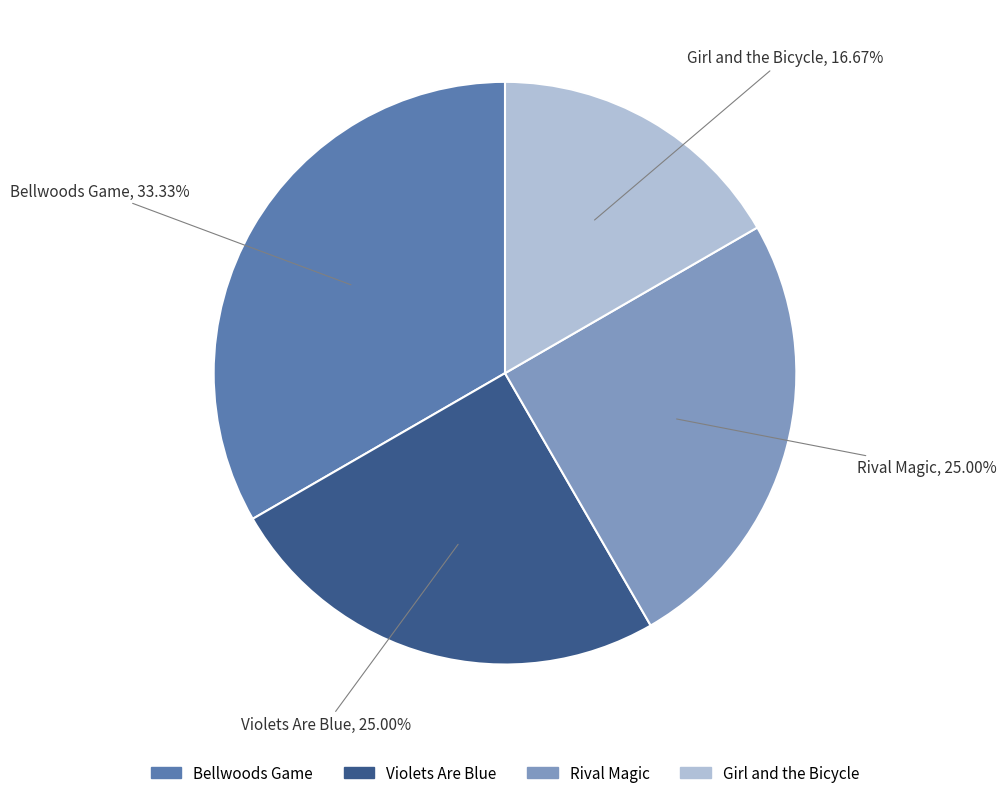

Is there a majority slice in this chart?

No